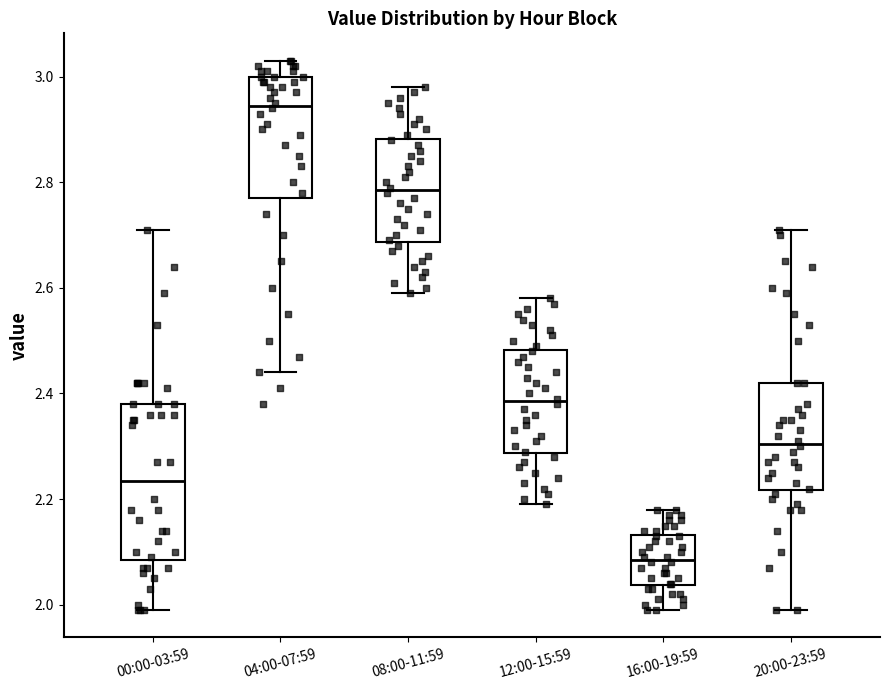

Where does the upper whisker of the box for 04:00-07:59 end on the y-axis? The values are not printed on the chart, so give them approximately, as read against the axis.

3.04